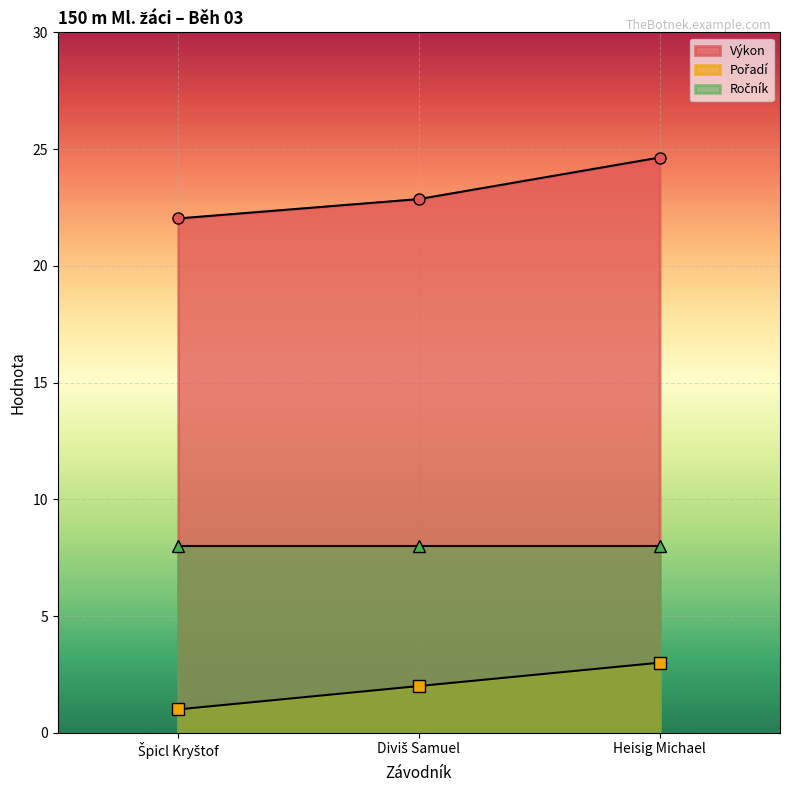

The value of Pořadí at Heisig Michael is 4.3. True or false?

False